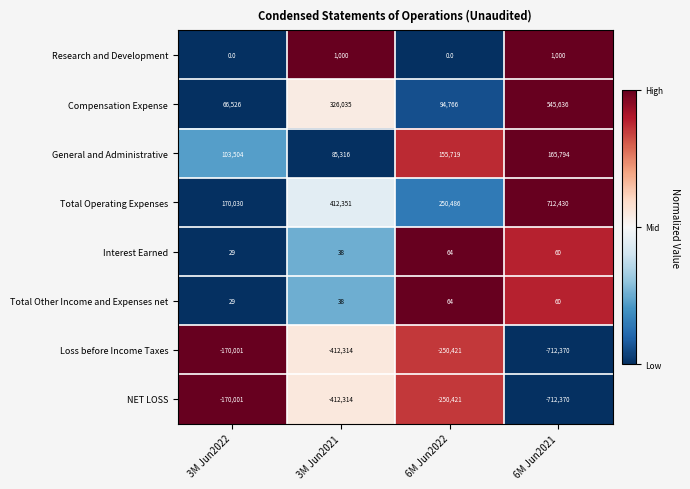

At which category is the sum across all series the highest?

6M Jun2022